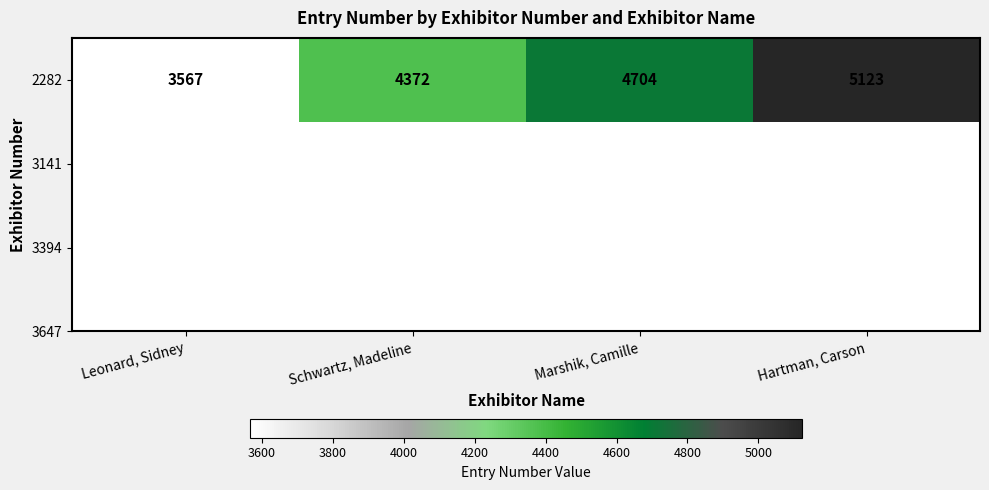

Which category has the lowest value across all series?

Leonard, Sidney